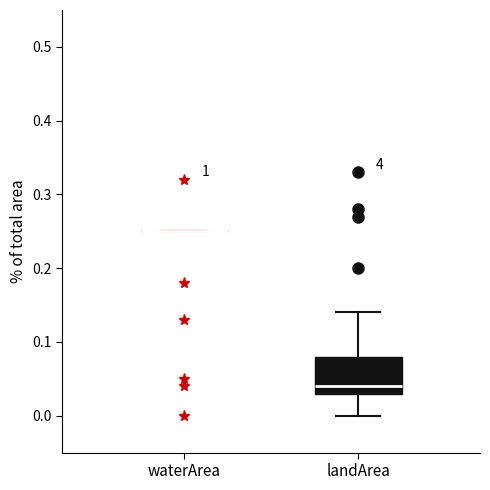

Reading left to right, read every box against the y-axis: the position of its median line, the range the box covers, and the ends of its whiskers. The values are not printed on the chart, so give them approximately, as read against the axis.

waterArea: box collapsed to a line at 0.25, whiskers 0.25 to 0.25
landArea: median 0.04, box 0.03 to 0.08, whiskers 0.00 to 0.14